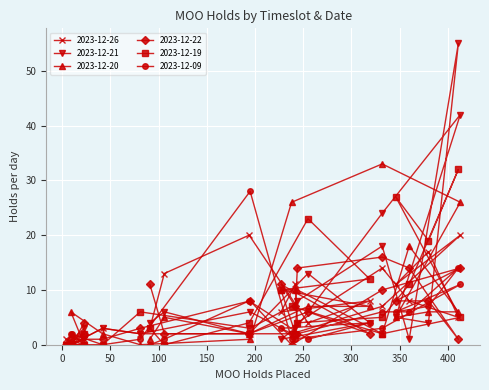

In 2023-12-26, how many points are higher than both neighbors (excluding endpoints)?

8